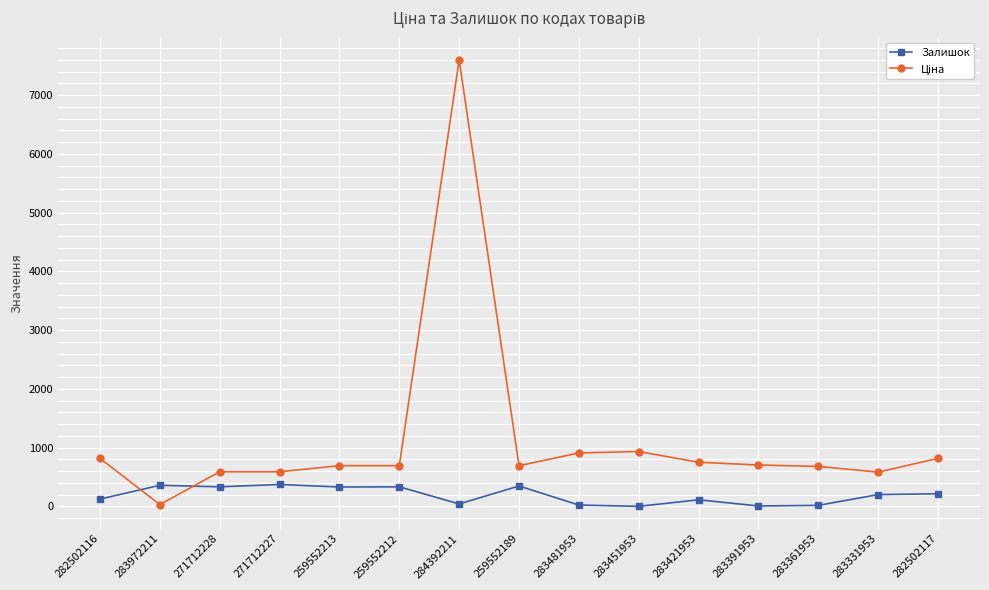

What is the label of the 7th point from the left?

284392211